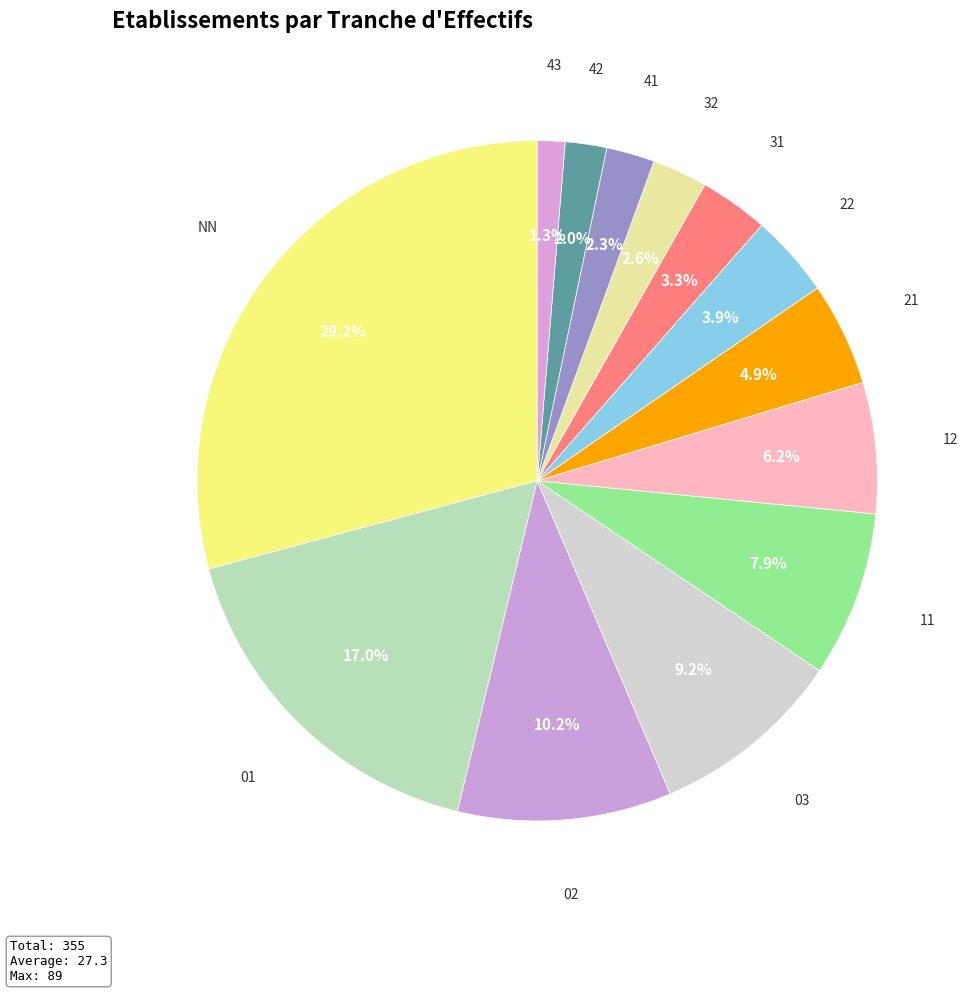

How many segments does this pie chart have?

13